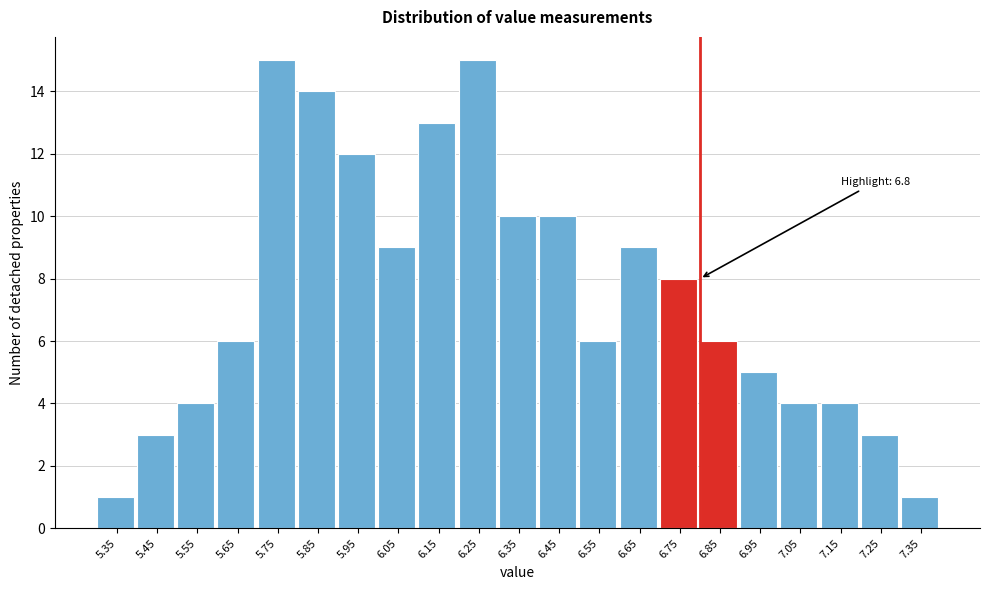

Reading left to right, list all the values displayed in this chart.

1	3	4	6	15	14	12	9	13	15	10	10	6	9	8	6	5	4	4	3	1